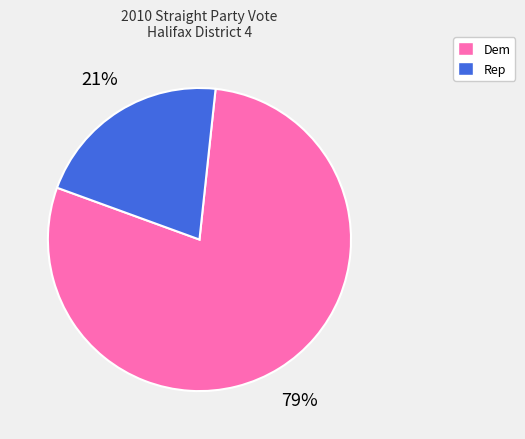

To the nearest percent, what is the combined percentage of Dem and Rep?

100%